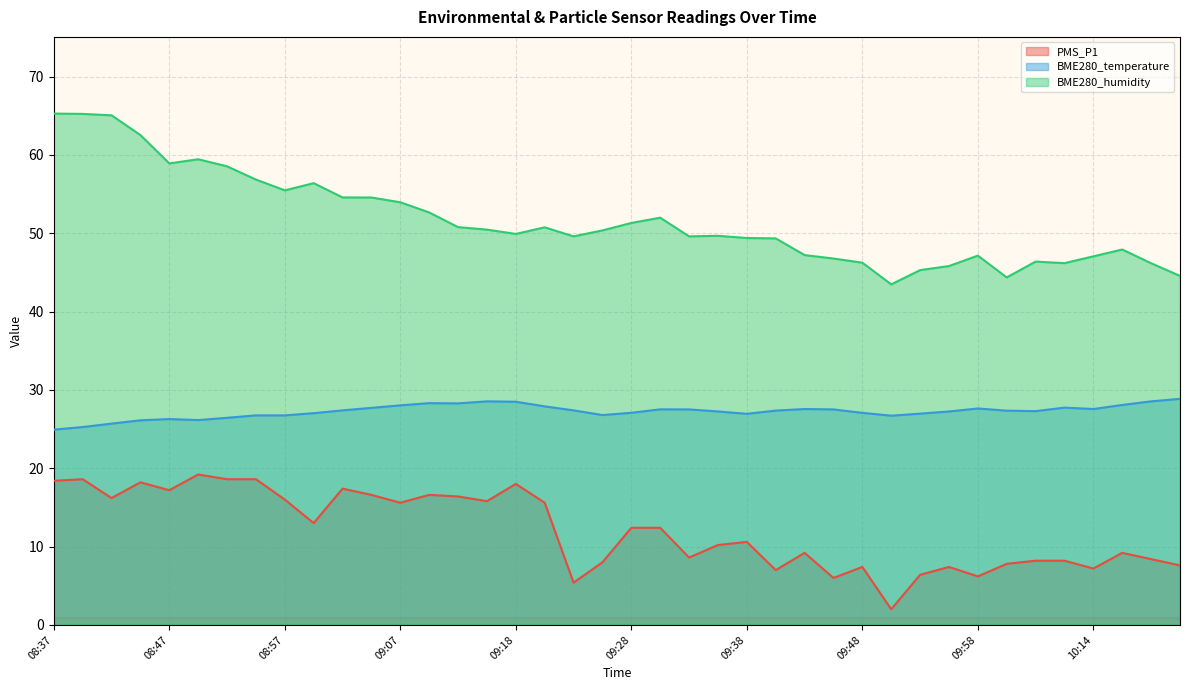

How many interior local peaks does the BME280_temperature series have?

7